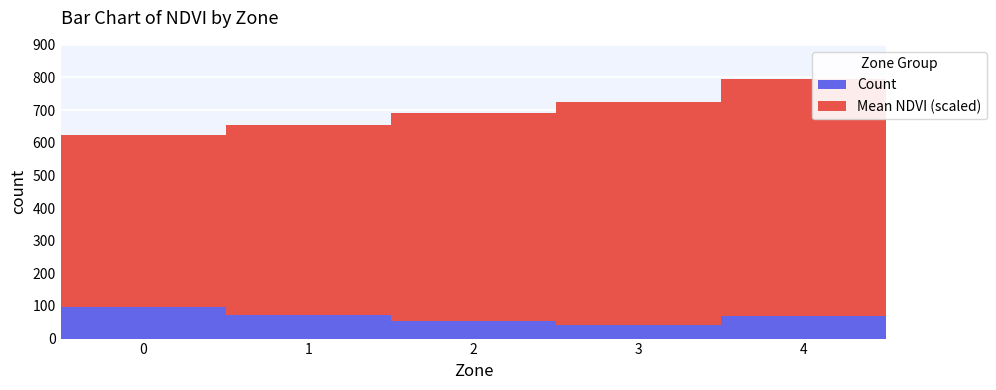

At which category is the sum across all series the highest?

4